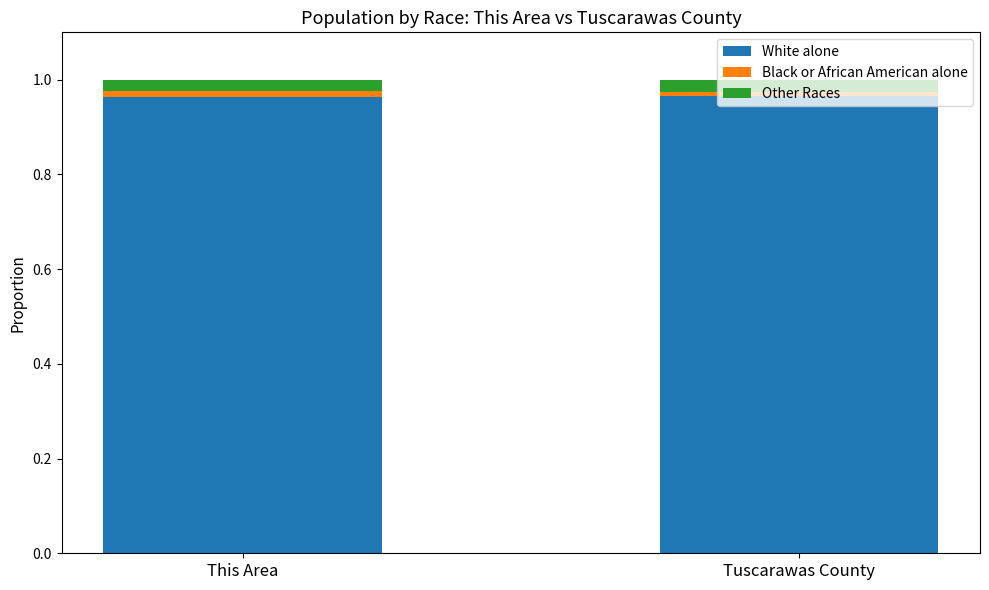

The value of White alone at This Area is 1.5. True or false?

False